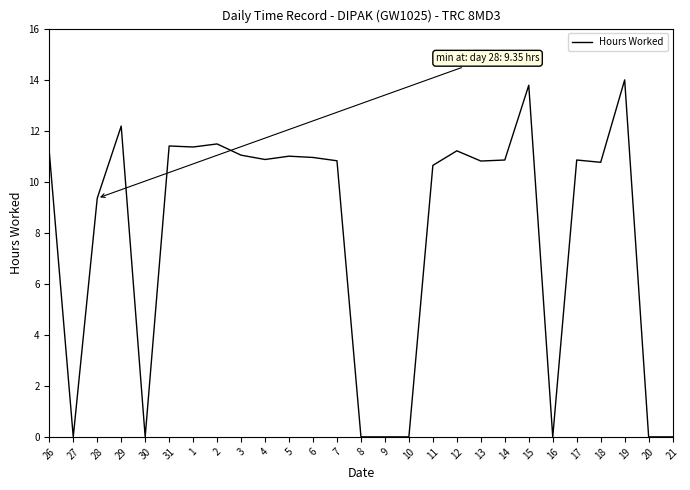

What is the change in value from 30 to 1?

+11.4